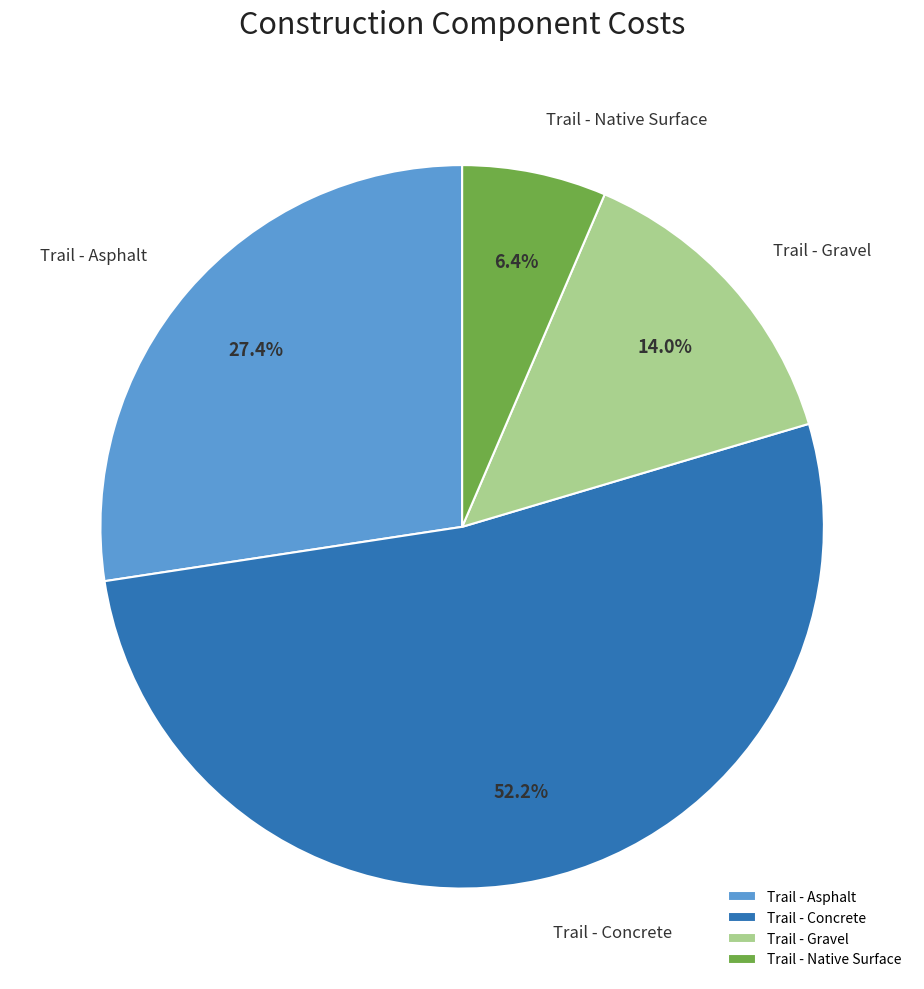

Combined, what portion of the pie is Trail - Native Surface and Trail - Gravel?

20.4%